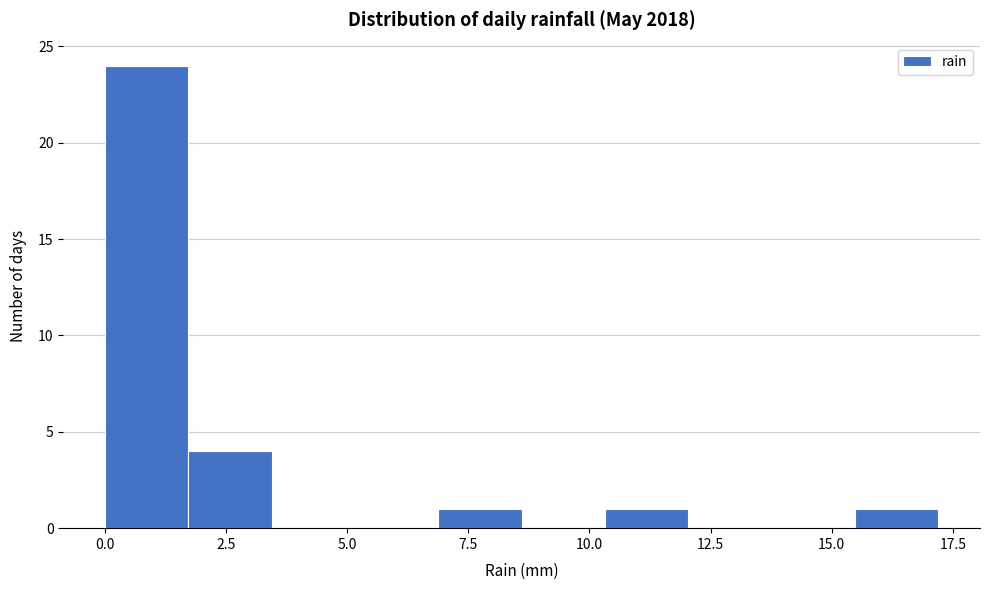

Around what value on the x-axis is the tallest bar? Give the approximate position of its centre, as read against the axis.

1.0